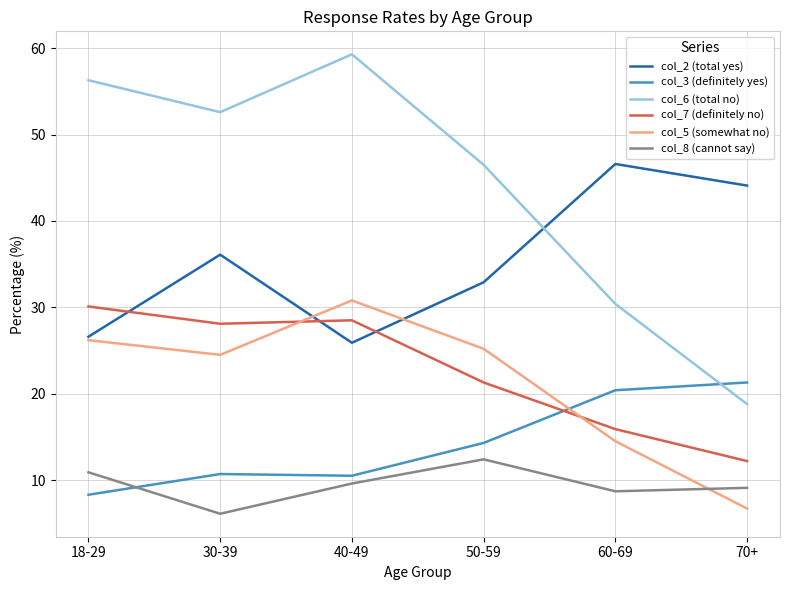

What is the difference between the highest and lowest values at 18-29?

48.0